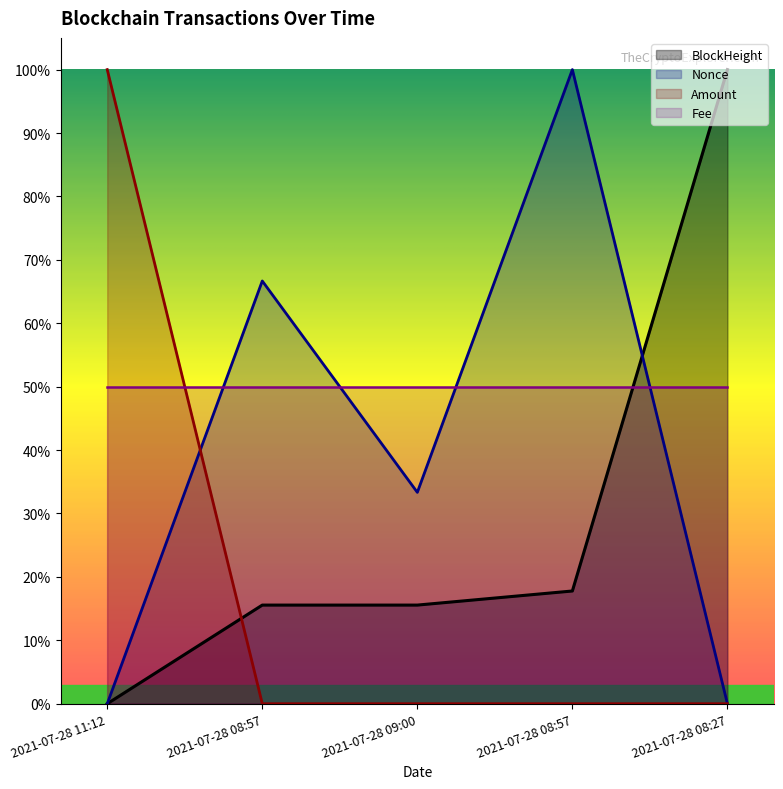

True or false: Amount has a value of 0.0 at 2021-07-28 08:57.

False